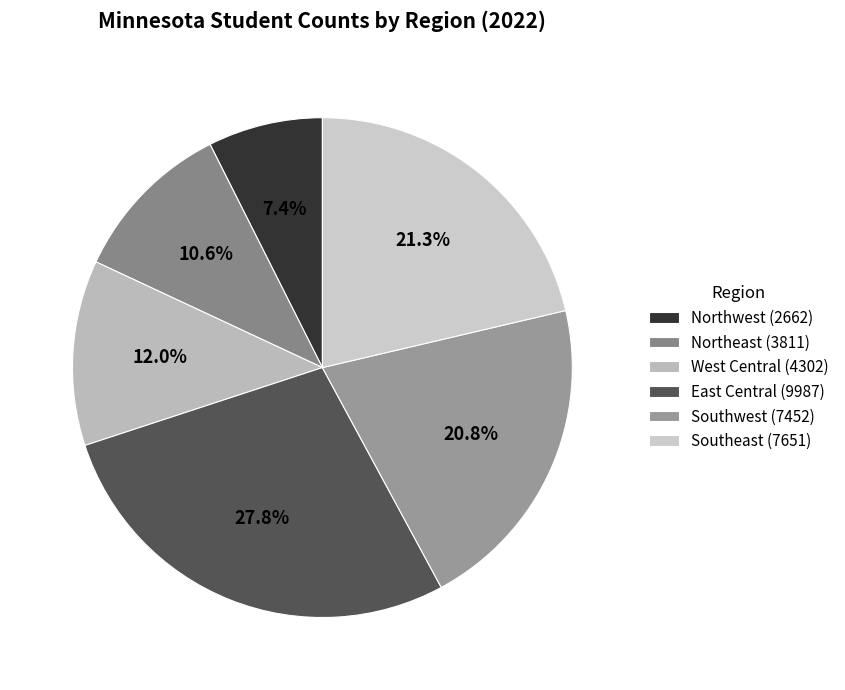

To the nearest percent, what is the difference between the largest and smallest slice percentages?

20%